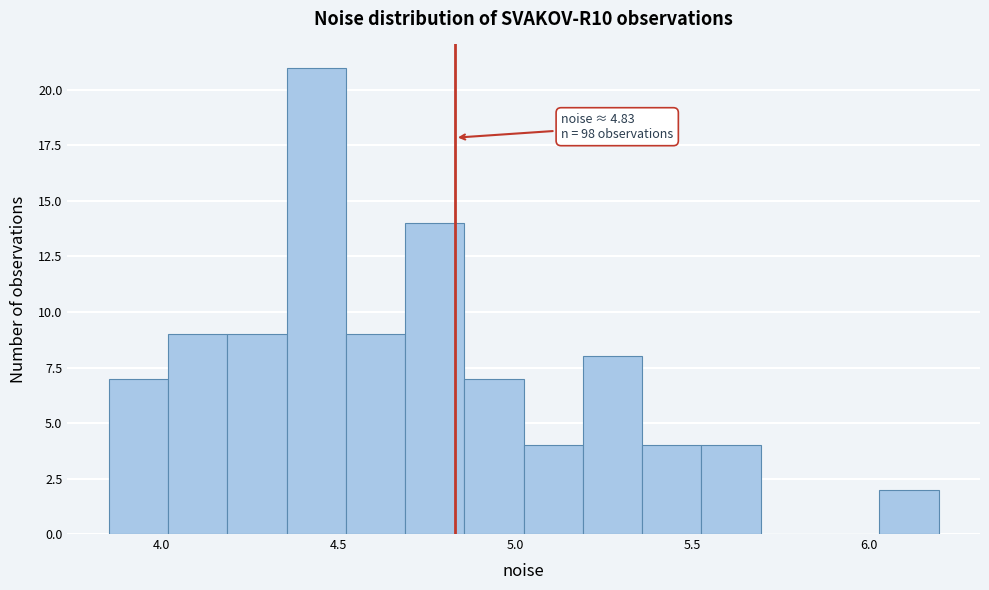

Read against the x-axis, roughly where is the centre of the tallest bar?

4.45